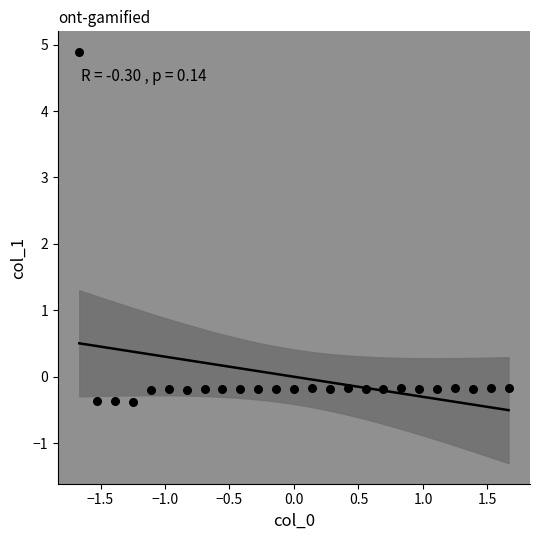

What is the range of Y values (max minus min)?

5.3